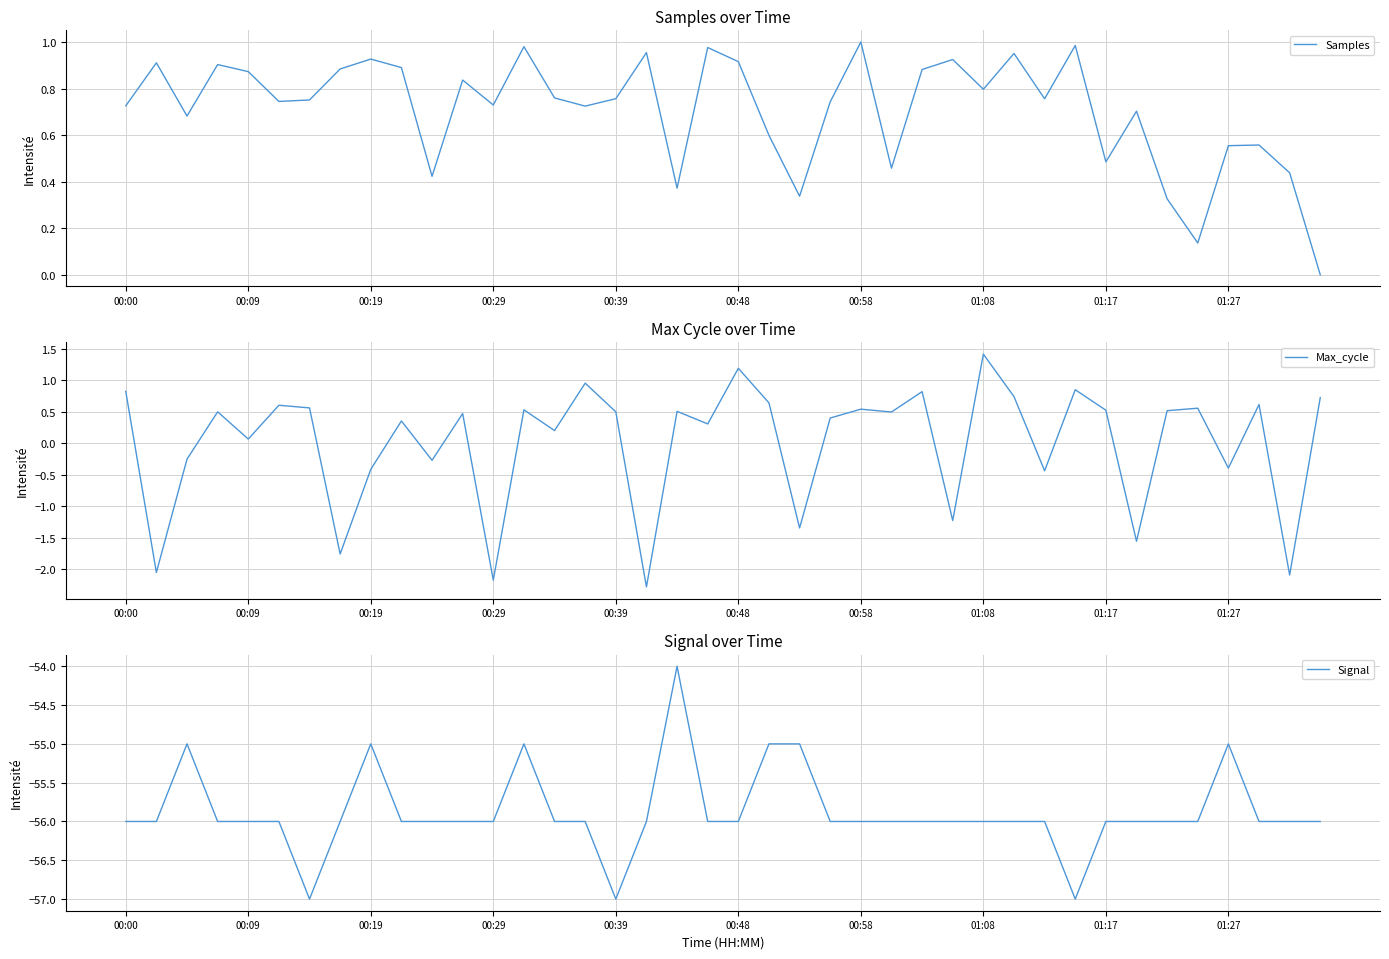

The value of Signal at 00:48 is -56. True or false?

True